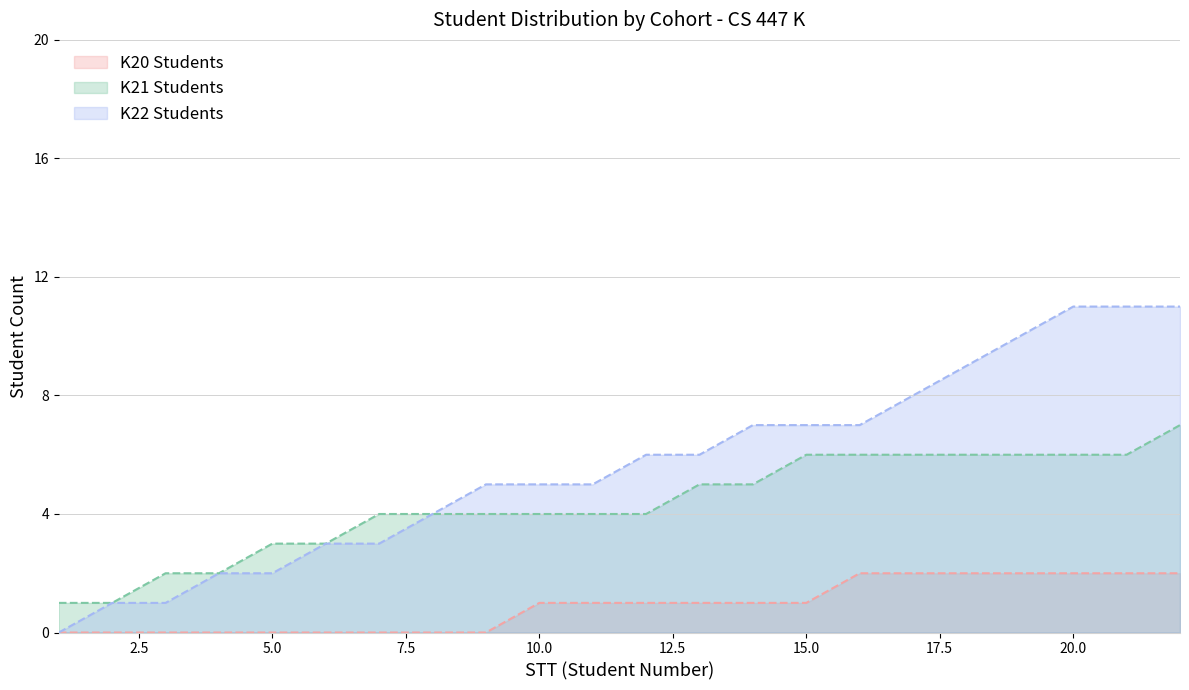

Which series has the widest spread of values?

K22 Students